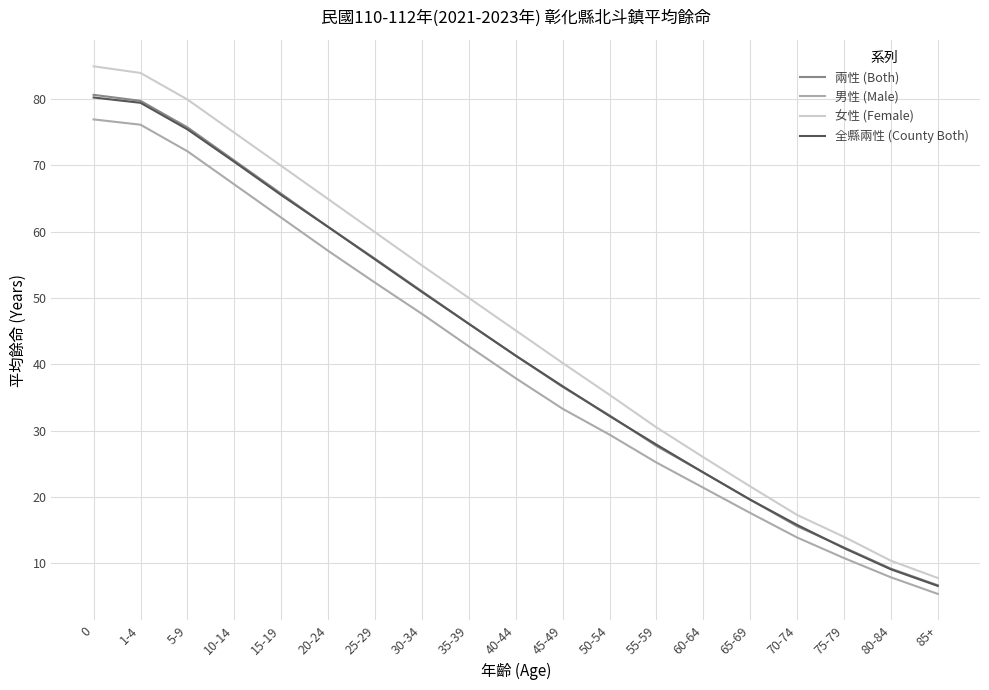

What are all the series names shown in the legend?

兩性 (Both), 男性 (Male), 女性 (Female), 全縣兩性 (County Both)